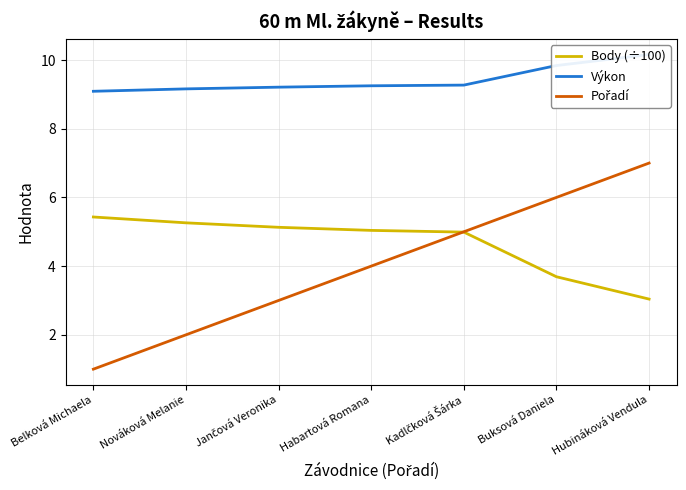

True or false: Pořadí and Výkon cross at least once.

False